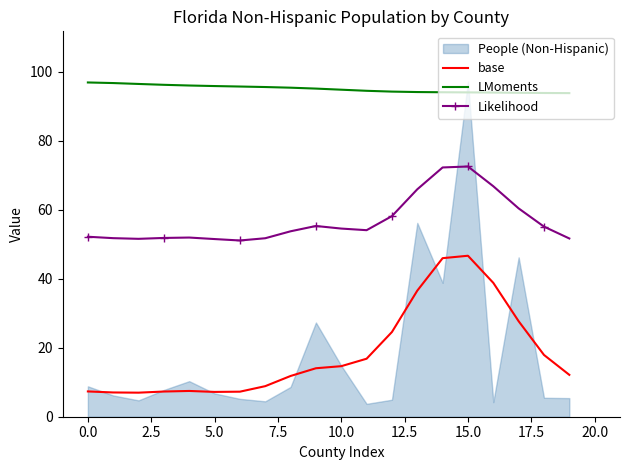

The Likelihood series shows 29.8 at 11. True or false?

False